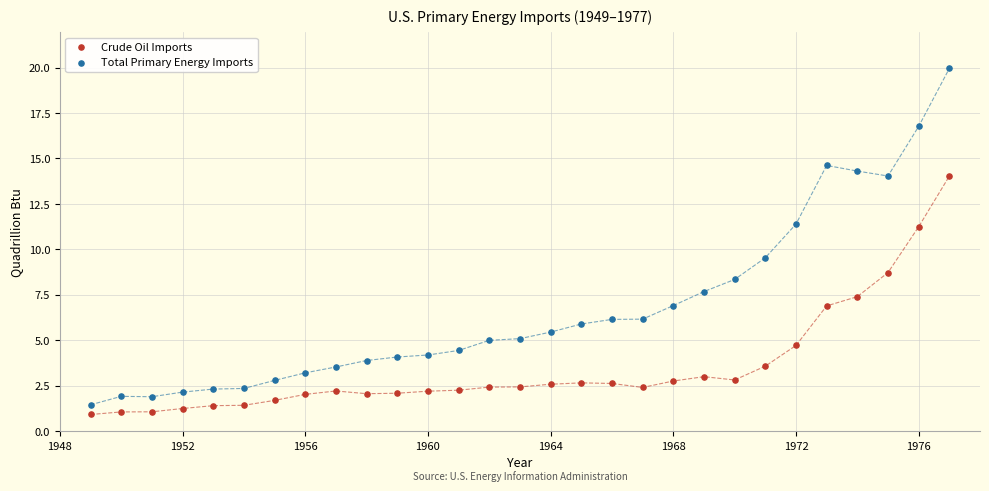

Across all series, what Y value is closest to 10?

9.5